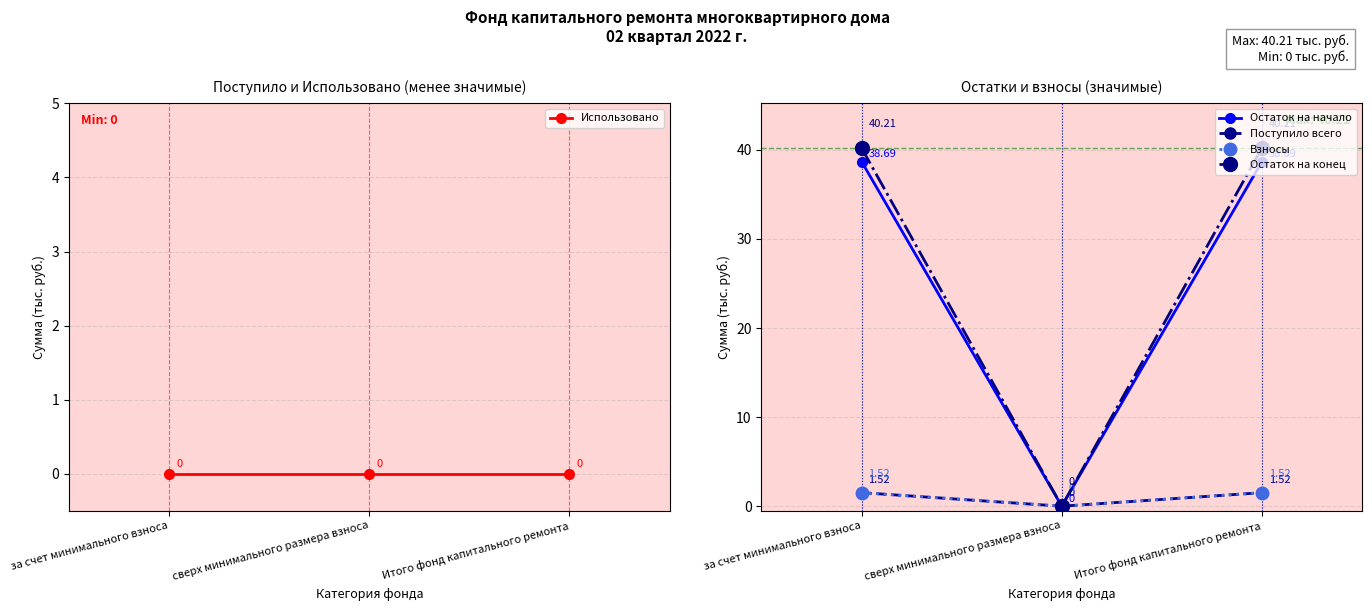

At which label does Остаток на начало reach its minimum?

сверх минимального размера взноса